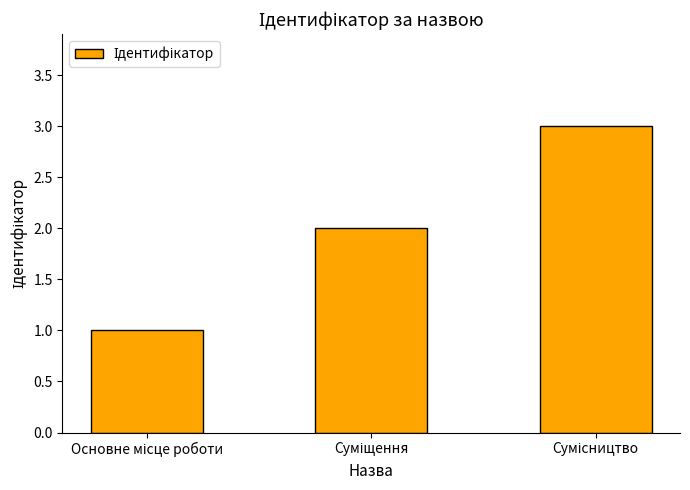

How many bars are there in total?

3